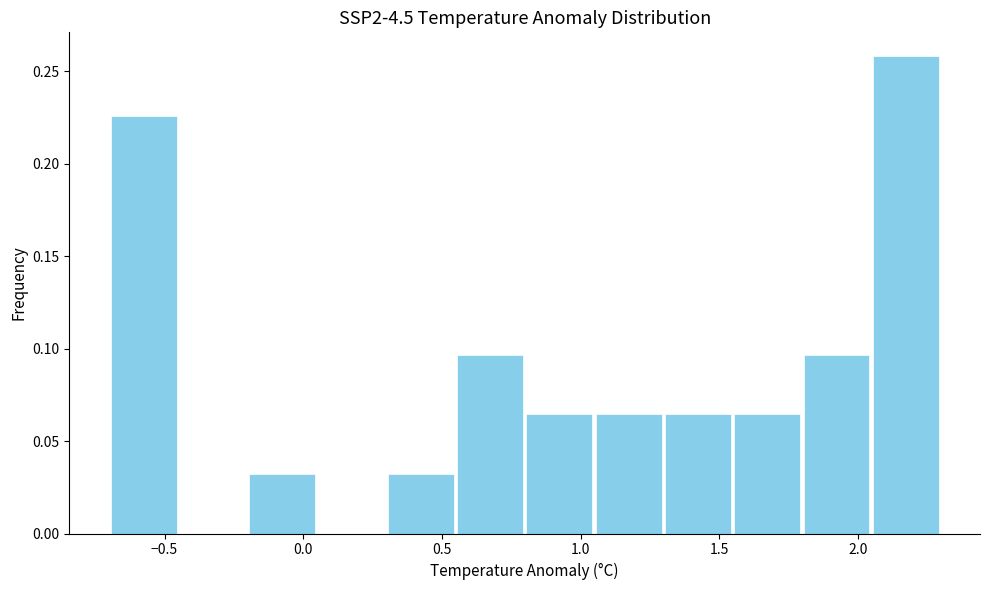

What is the height of the bar covering 2.05 to 2.30 on the x-axis? Neither the bar edges nor the heights are printed on the chart, so give them approximately, as read against the axes.

0.260